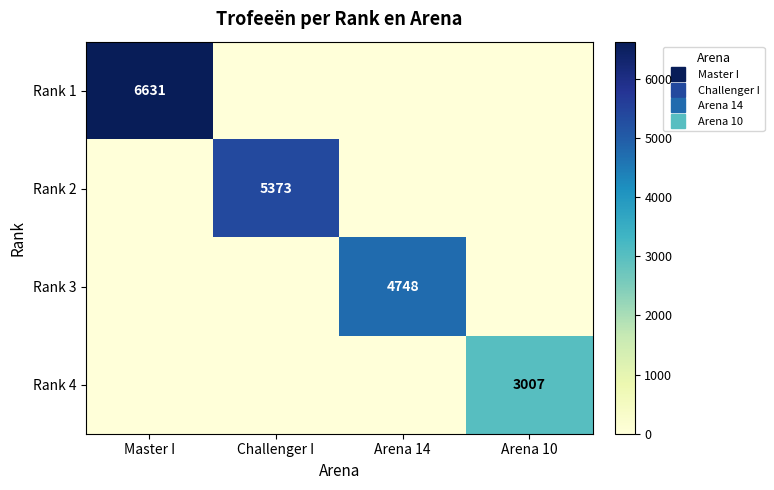

Is the value of Rank 2 at Arena 14 greater than the value of Rank 4 at Arena 10?

No